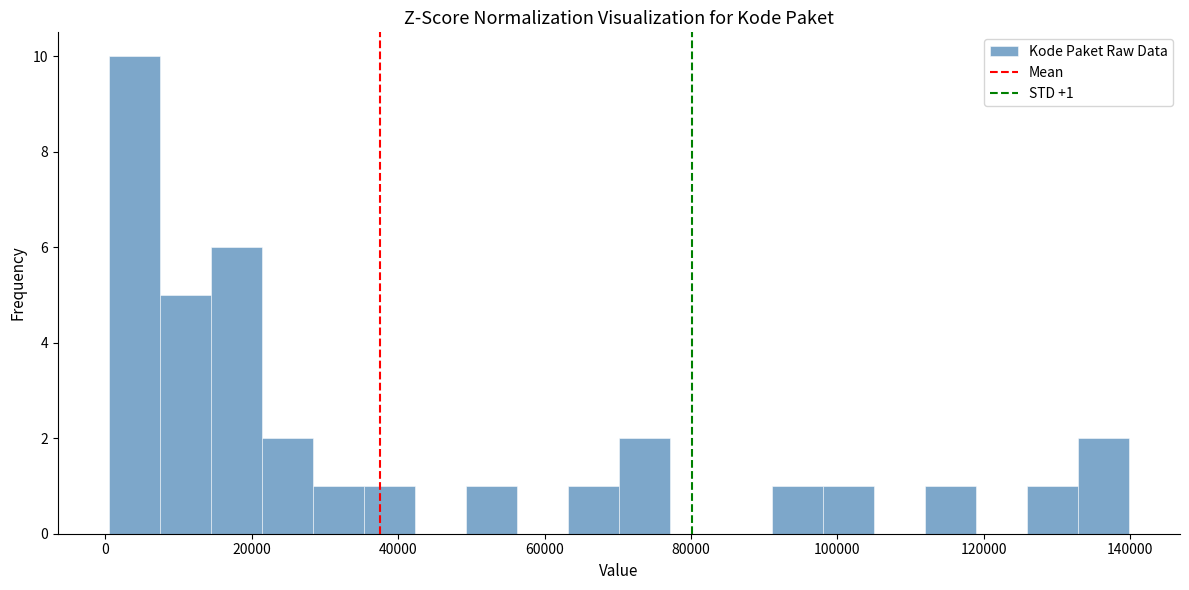

Read against the x-axis, roughly where is the centre of the tallest bar?

4000